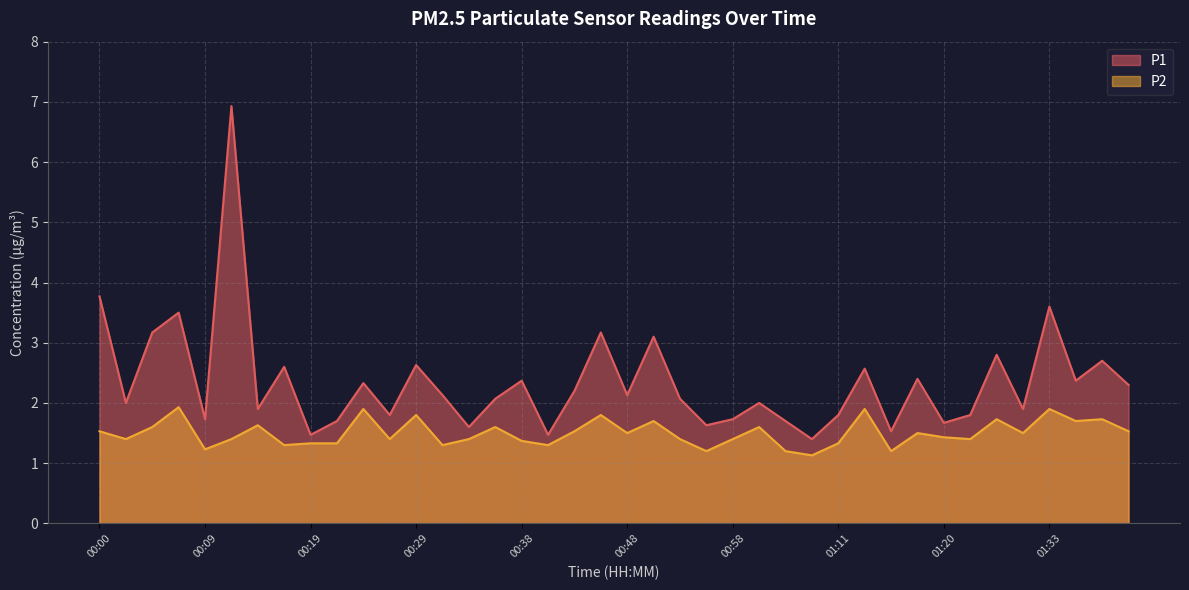

At which label does P1 first exceed 2?

00:00